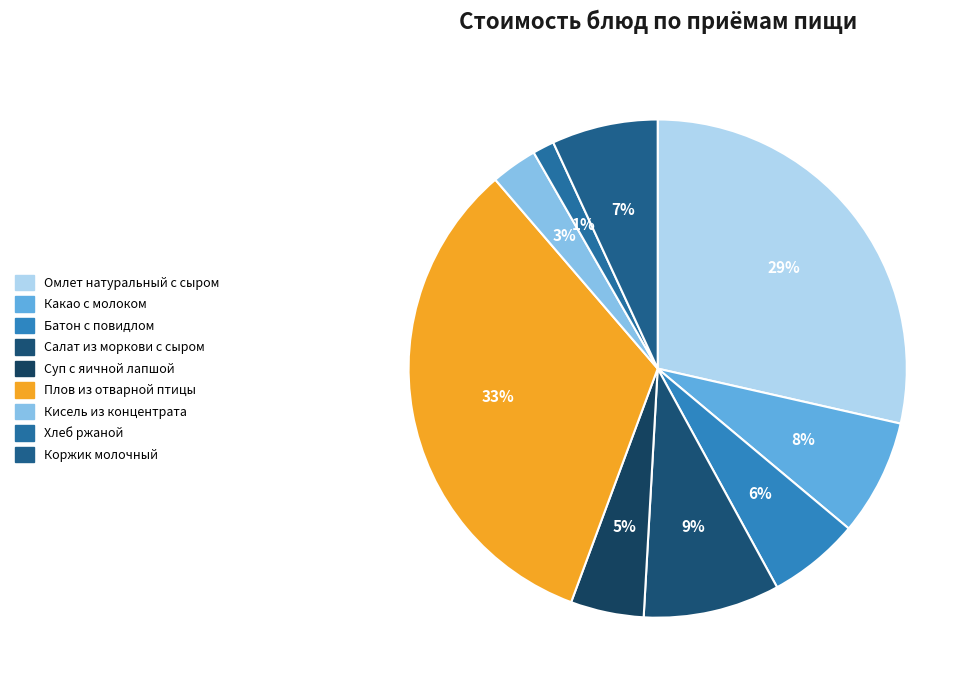

How many segments does this pie chart have?

9